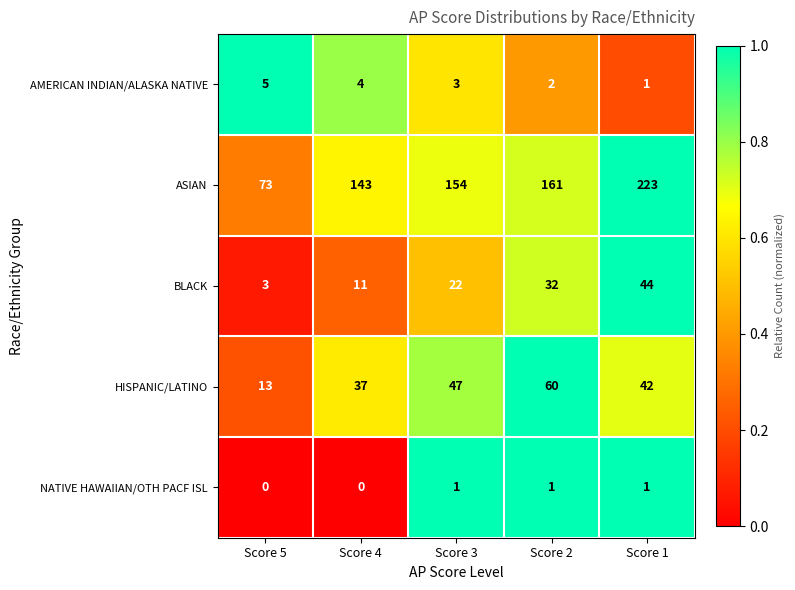

Between Score 5 and Score 4, which series saw the biggest shift?

ASIAN